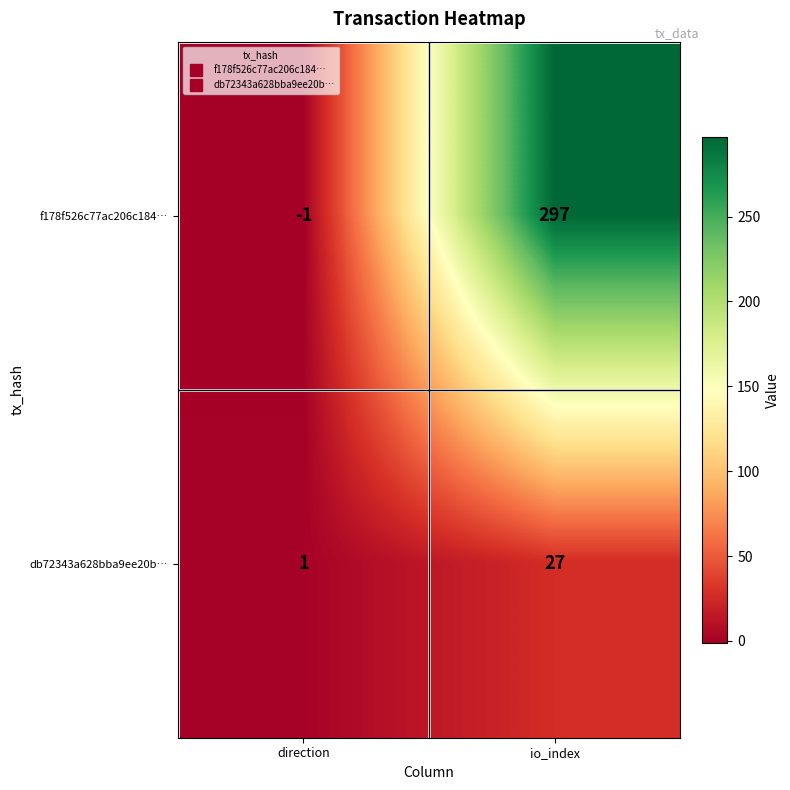

How many data points in db72343a628bba9ee20b… are less than 27?

1